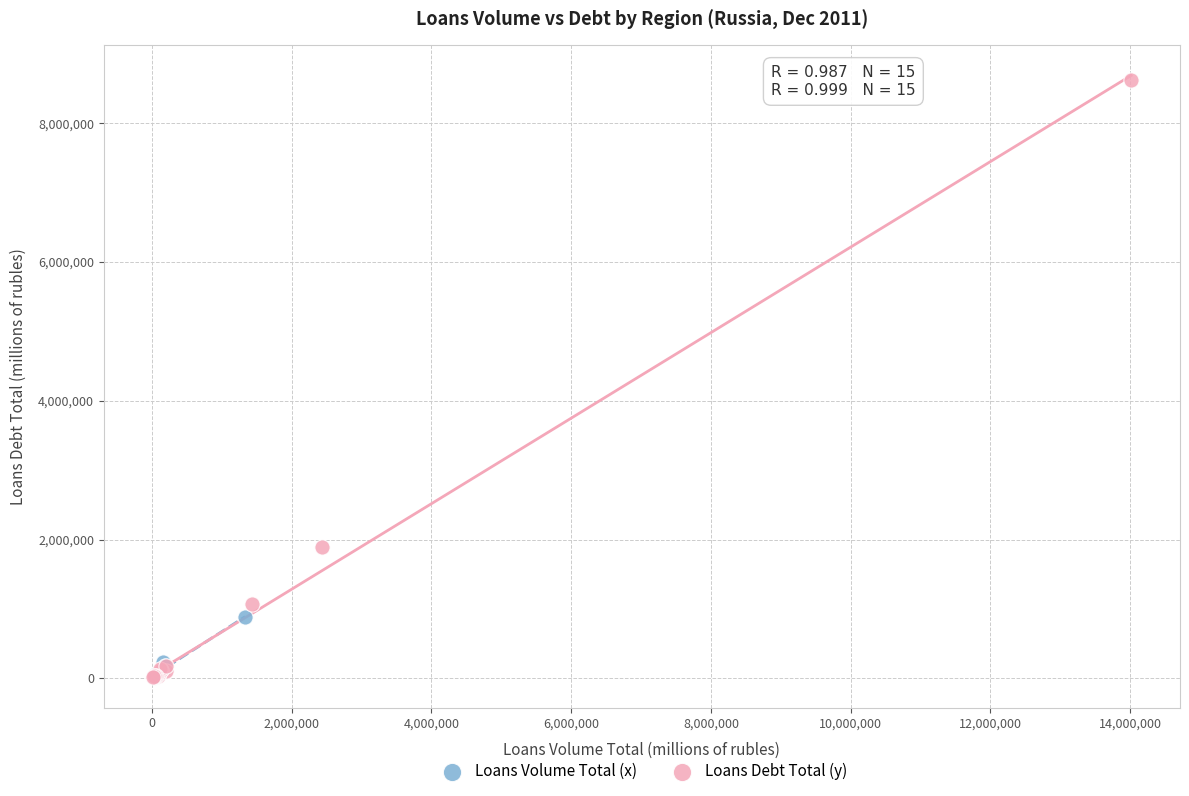

What are all the series names shown in the legend?

Loans Volume Total (x), Loans Debt Total (y)